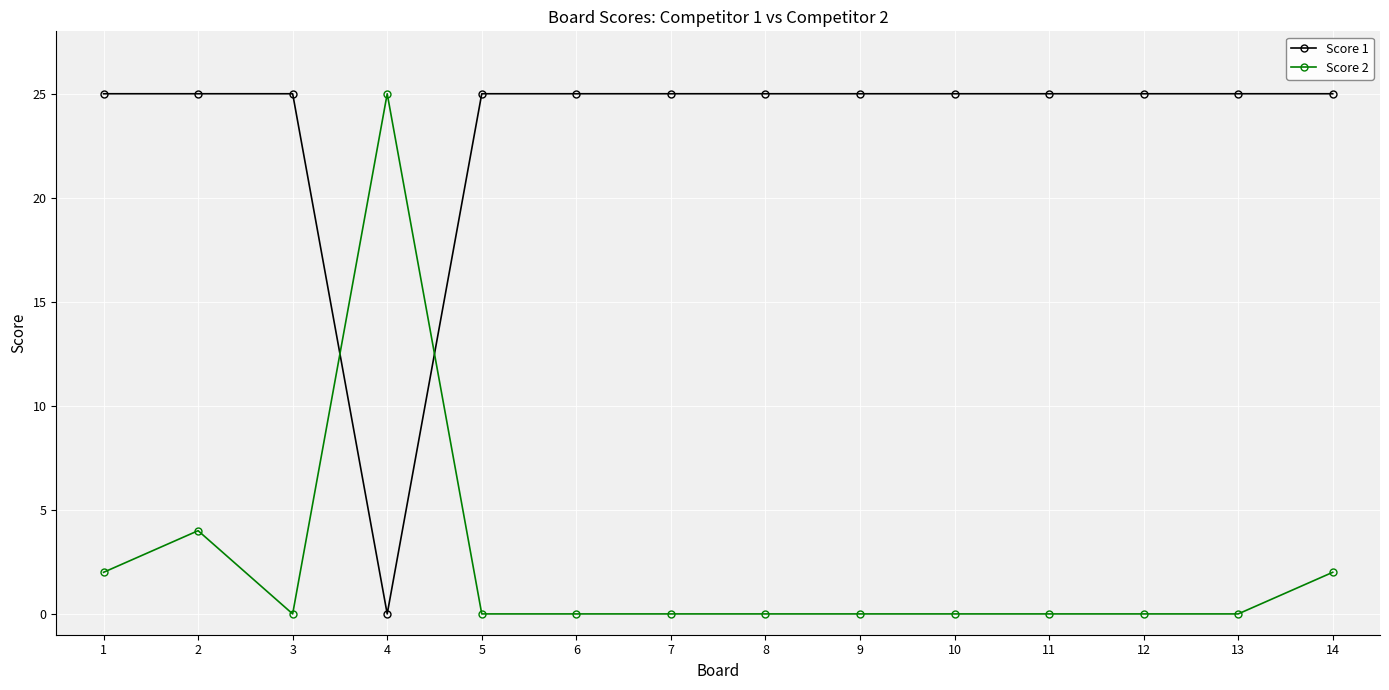

What is the sum of all Score 1 values?

325